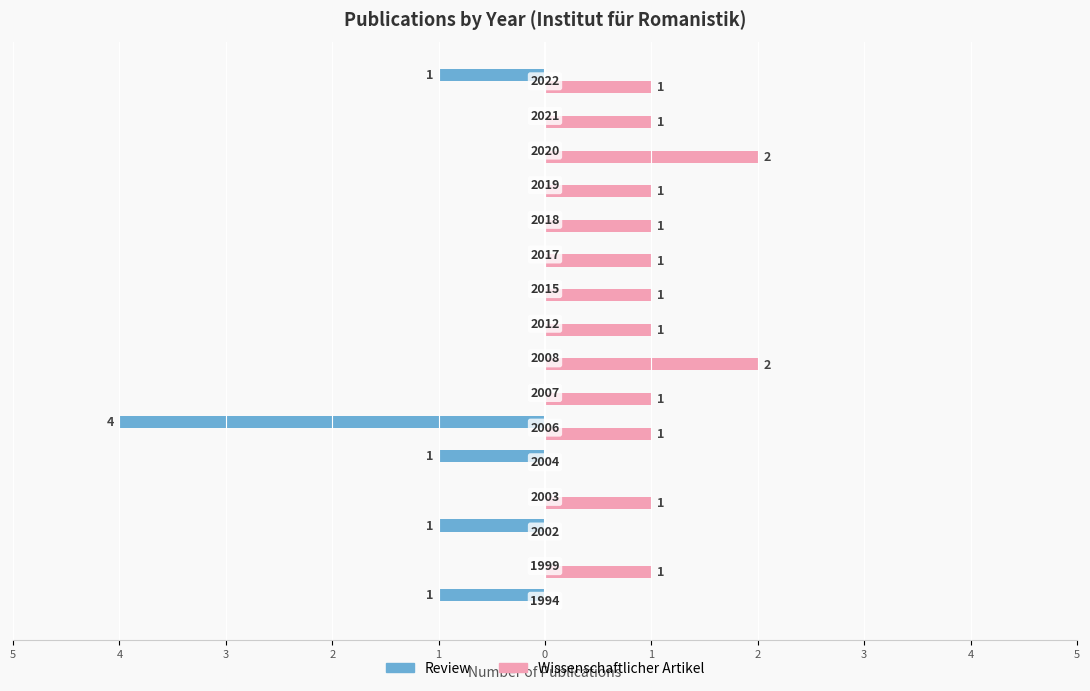

What are all the series names shown in the legend?

Review, Wissenschaftlicher Artikel